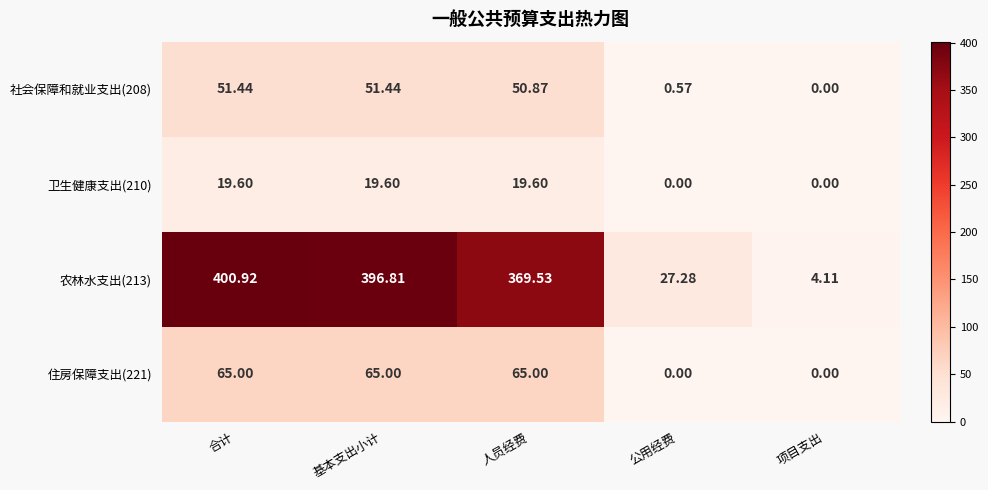

Rank the categories by 农林水支出(213) value from highest to lowest.

合计, 基本支出小计, 人员经费, 公用经费, 项目支出